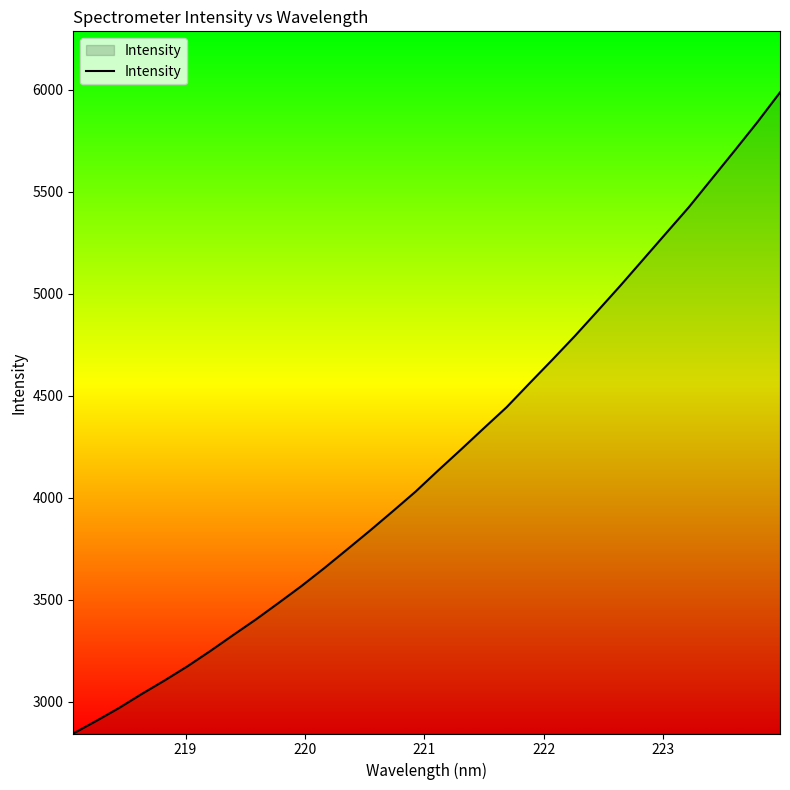

Count the number of categories in the chart.

32